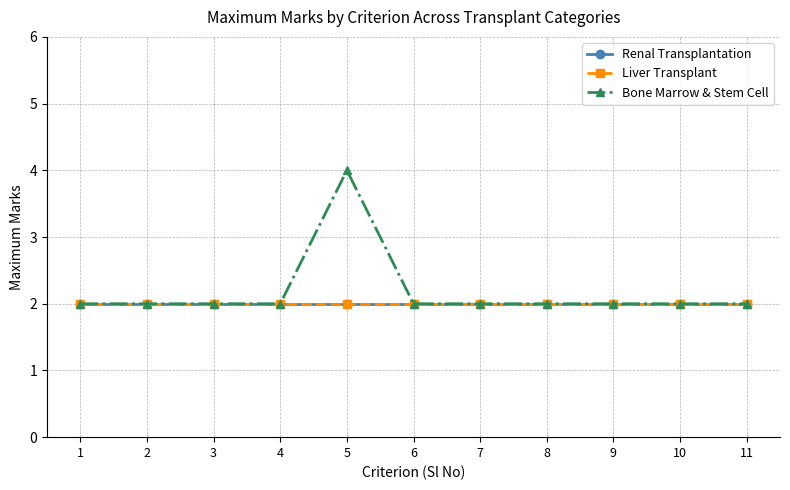

What is the minimum value shown in the chart?

2